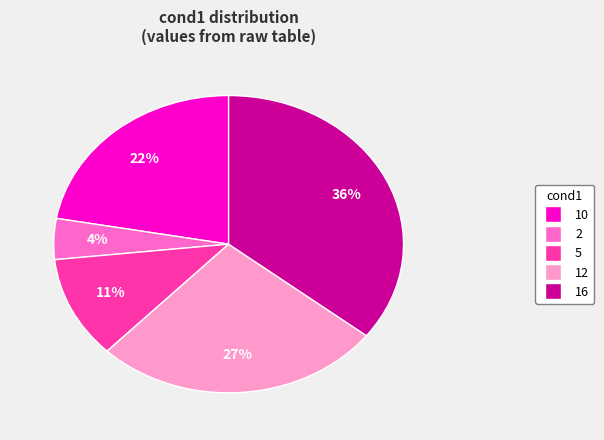

Does 2 account for over 50% of the chart?

No